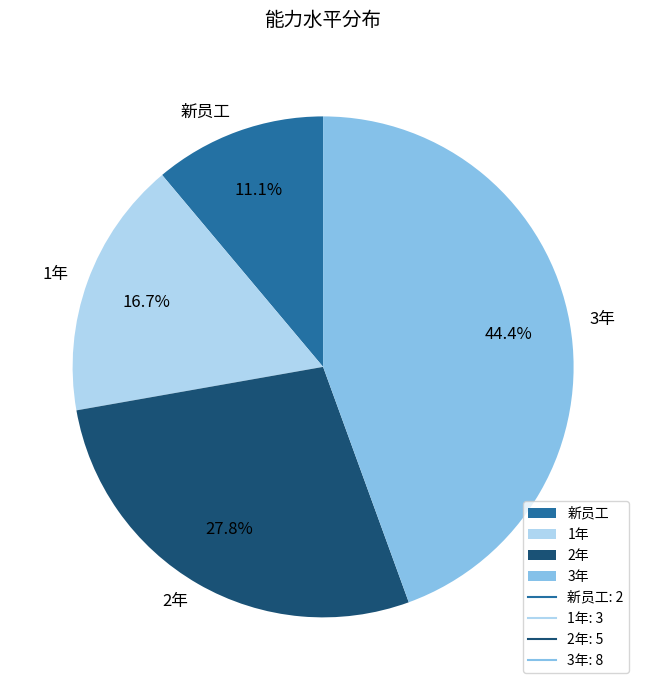

Rank the categories by value from lowest to highest.

新员工, 1年, 2年, 3年